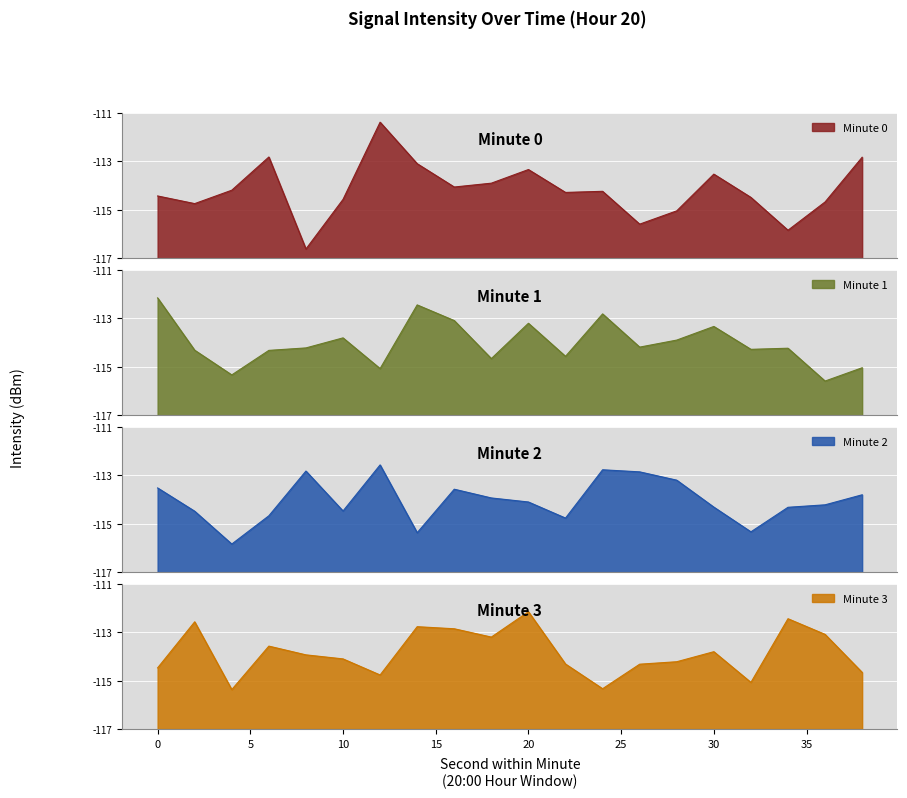

What is the maximum value for Minute 0?

-111.4